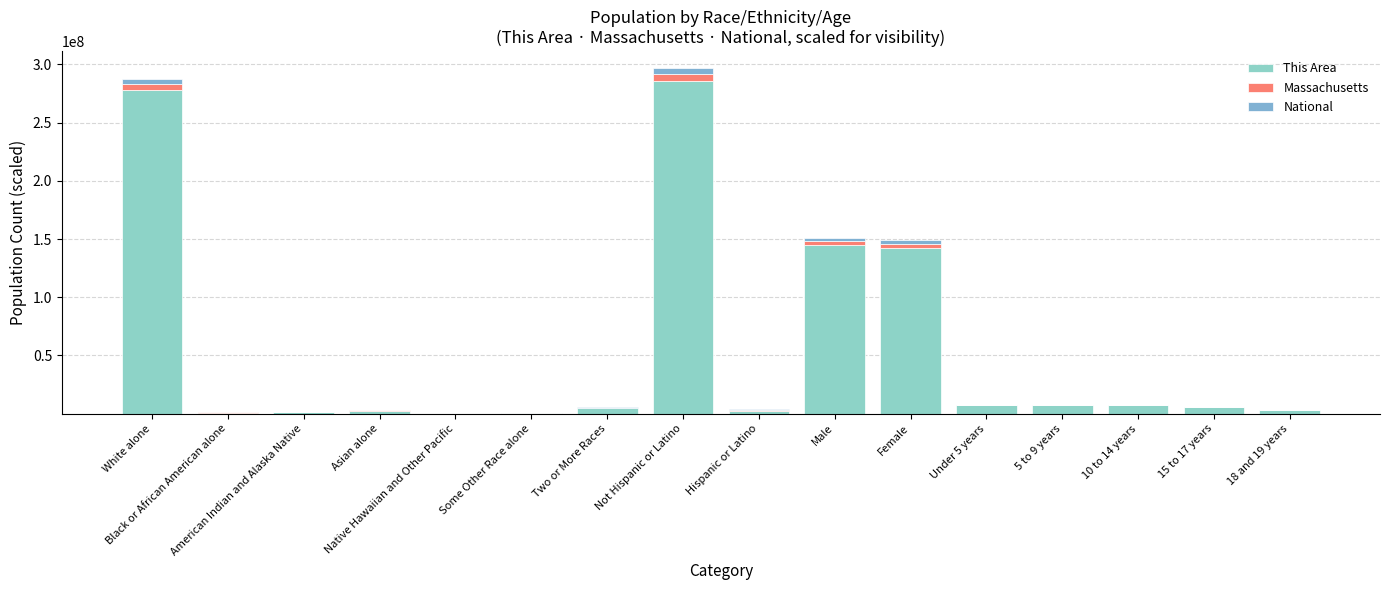

The value of Massachusetts at Hispanic or Latino is 302847.6. True or false?

False